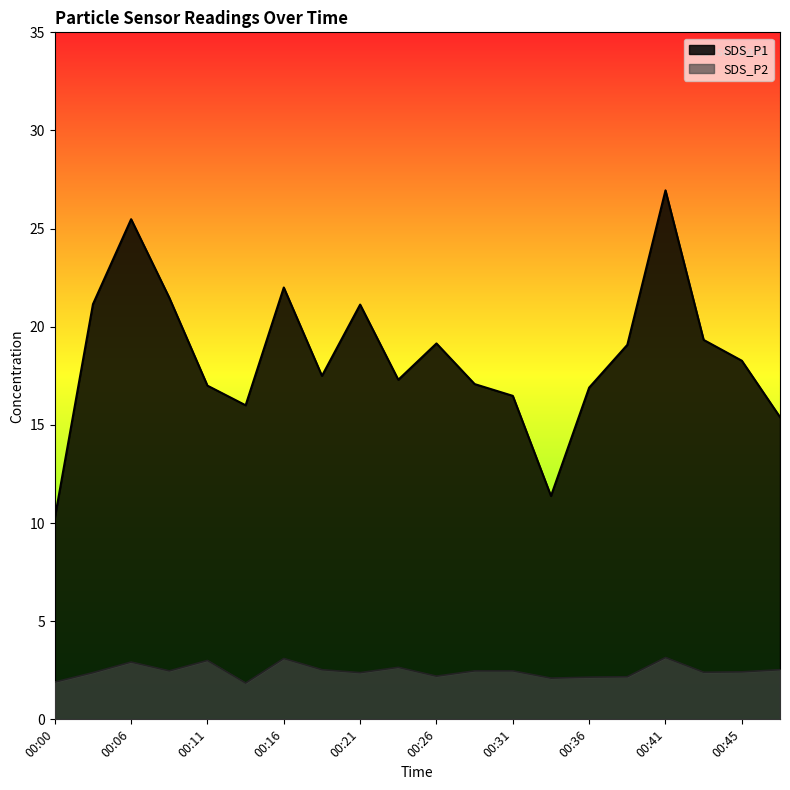

Reading left to right, list all the values displayed in this chart.

SDS_P1: 00:00=10.2	00:03=21.1	00:06=25.5	00:08=21.5	00:11=17.0	00:13=16.0	00:16=22.0	00:18=17.5	00:21=21.1	00:23=17.3	00:26=19.1	00:28=17.1	00:31=16.5	00:33=11.4	00:36=16.9	00:38=19.1	00:41=26.9	00:43=19.3	00:45=18.3	00:48=15.4
SDS_P2: 00:00=1.9	00:03=2.4	00:06=2.9	00:08=2.5	00:11=3.0	00:13=1.9	00:16=3.1	00:18=2.5	00:21=2.4	00:23=2.6	00:26=2.2	00:28=2.5	00:31=2.5	00:33=2.1	00:36=2.1	00:38=2.2	00:41=3.1	00:43=2.4	00:45=2.4	00:48=2.5